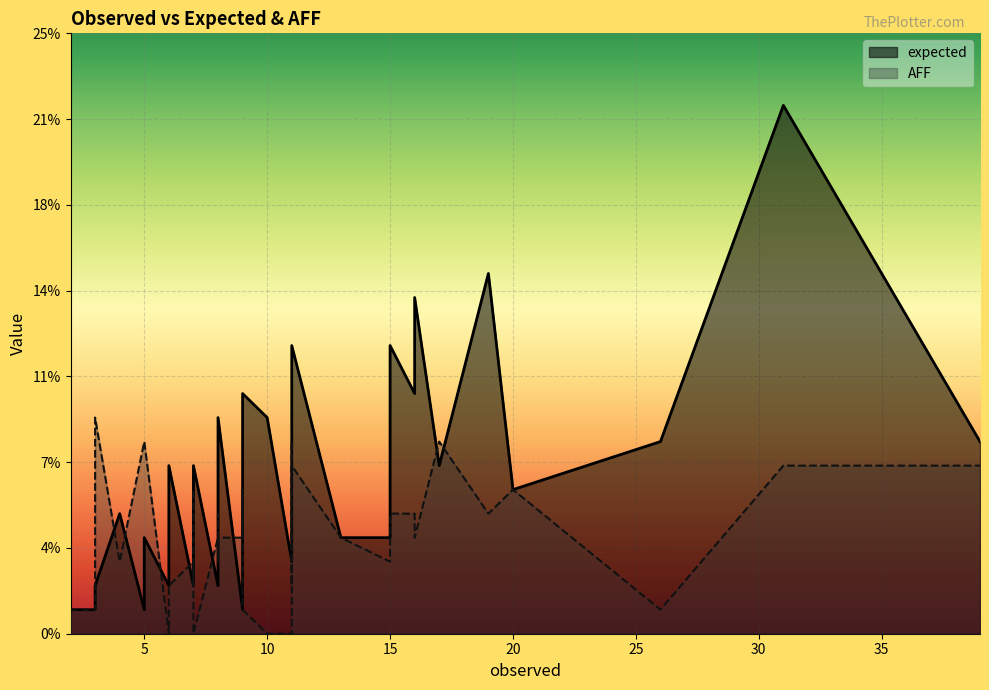

What is the difference between the second highest and second lowest values in the AFF series?

8